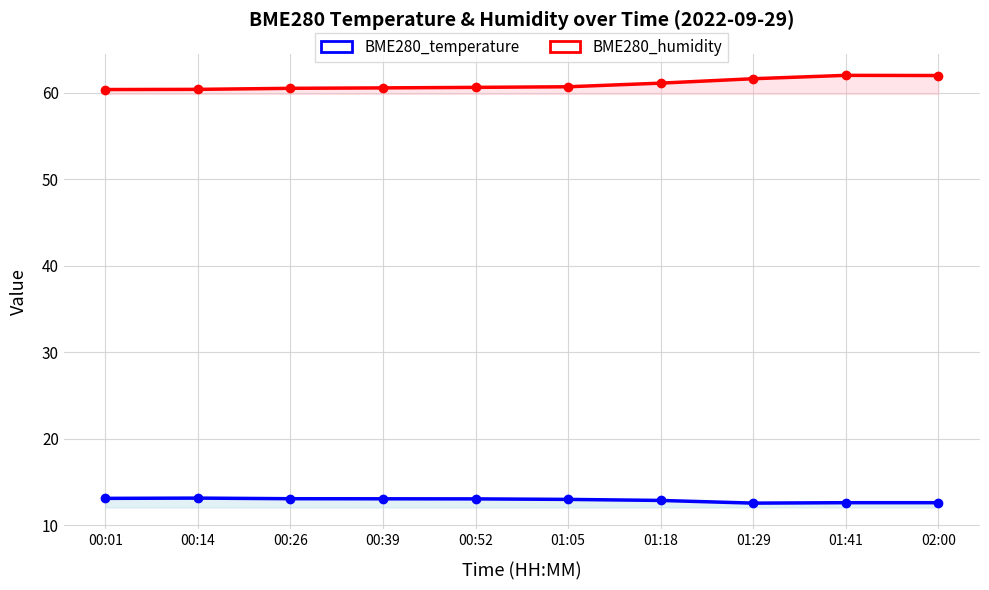

At which label does BME280_humidity reach its minimum?

00:01